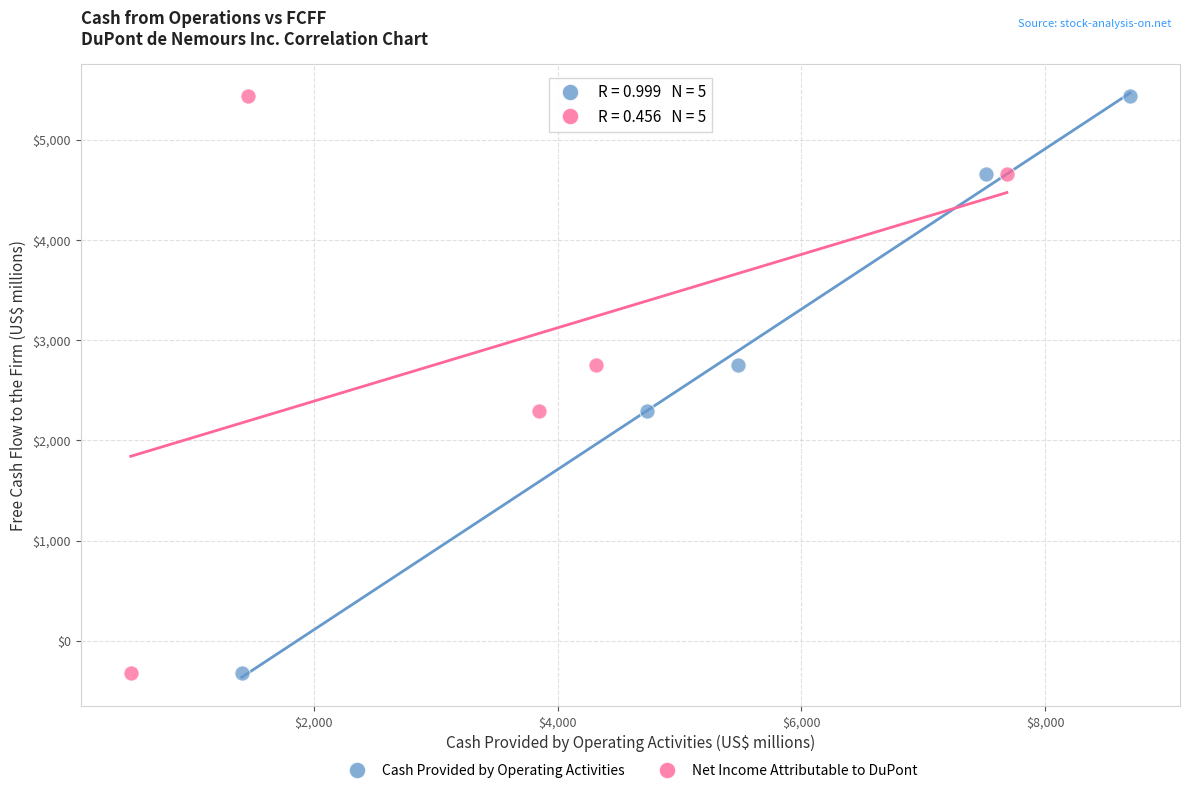

What are all the series names shown in the legend?

Cash Provided by Operating Activities, Net Income Attributable to DuPont